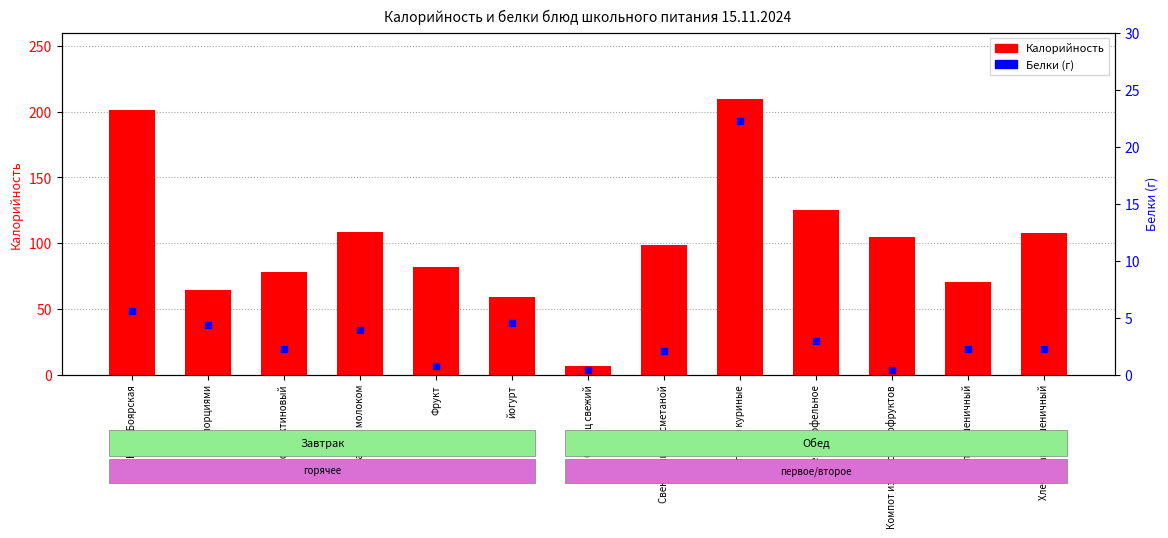

Which series reaches the maximum Y coordinate?

Калорийность